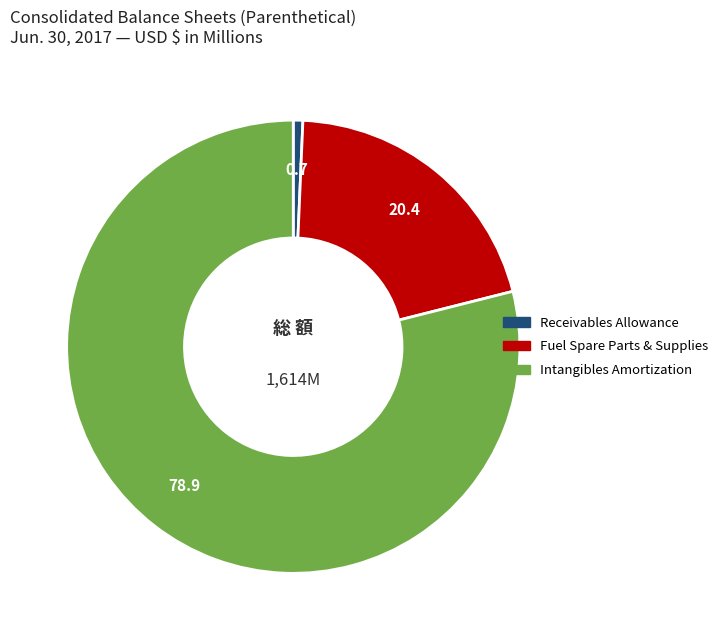

How many segments does this pie chart have?

3